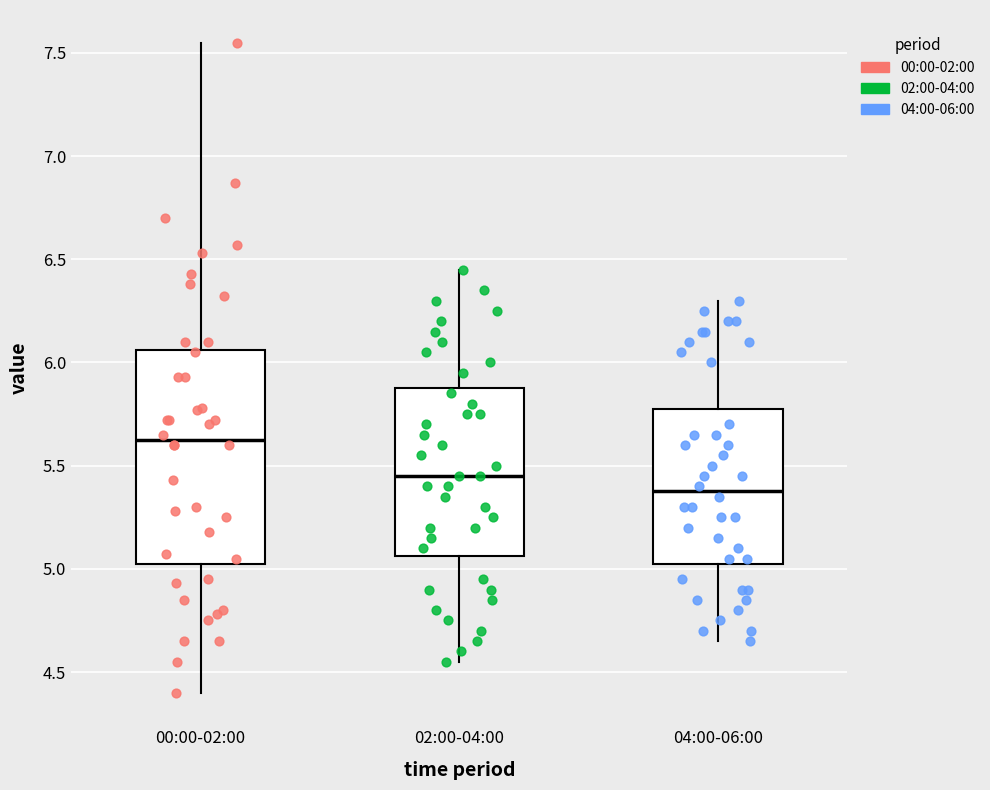

Reading left to right, transcribe this box plot: for each box, give where its median line is, the range the box spans, and where its two whiskers end, as read against the y-axis. The values are not printed on the chart, so give them approximately, as read against the axis.

00:00-02:00: median 5.65, box 5.05 to 6.05, whiskers 4.40 to 7.55
02:00-04:00: median 5.45, box 5.05 to 5.90, whiskers 4.55 to 6.45
04:00-06:00: median 5.40, box 5.05 to 5.80, whiskers 4.65 to 6.30